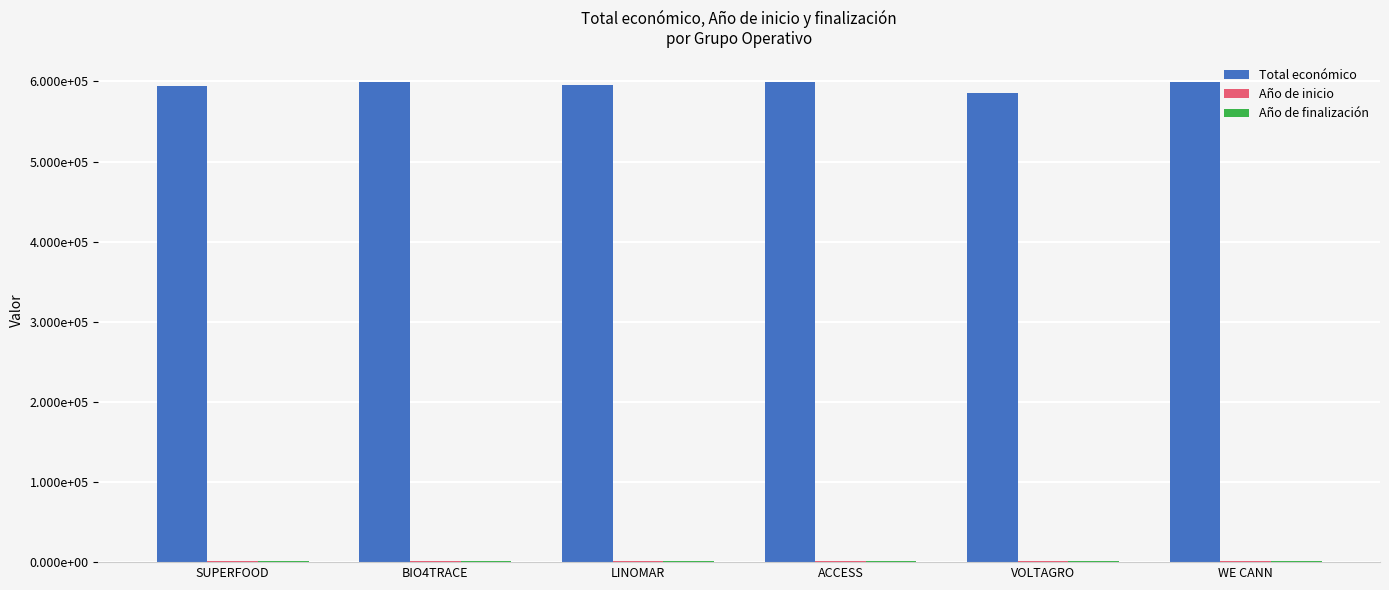

What is the total value across all series at ACCESS?

603829